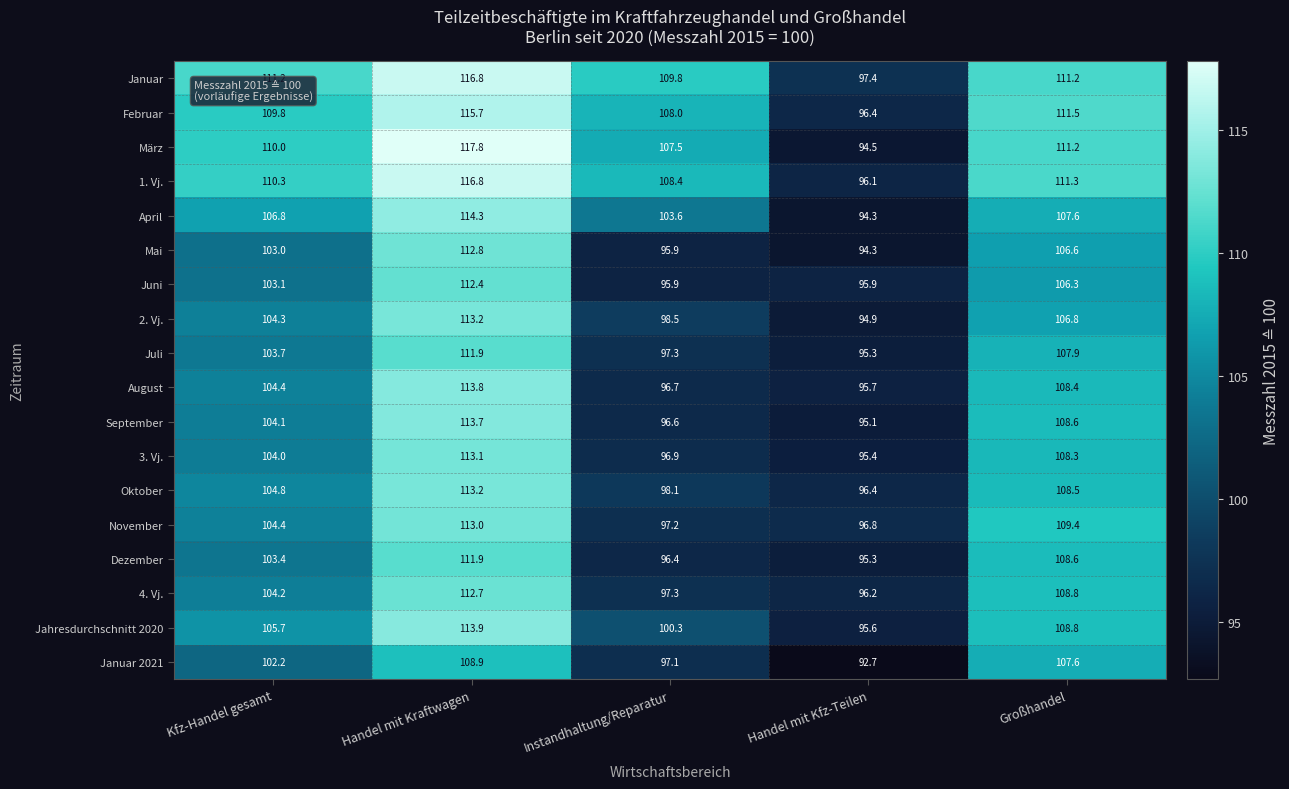

Rank the categories by Jahresdurchschnitt 2020 value from lowest to highest.

Handel mit Kfz-Teilen, Instandhaltung/Reparatur, Kfz-Handel gesamt, Großhandel, Handel mit Kraftwagen